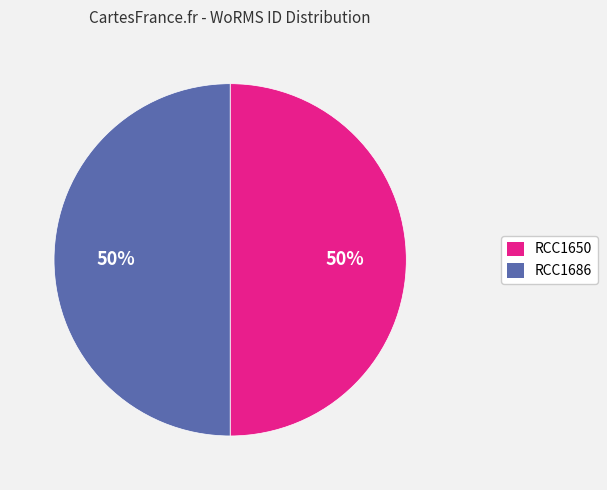

What percentage is the RCC1650 slice, to the nearest percent?

50%